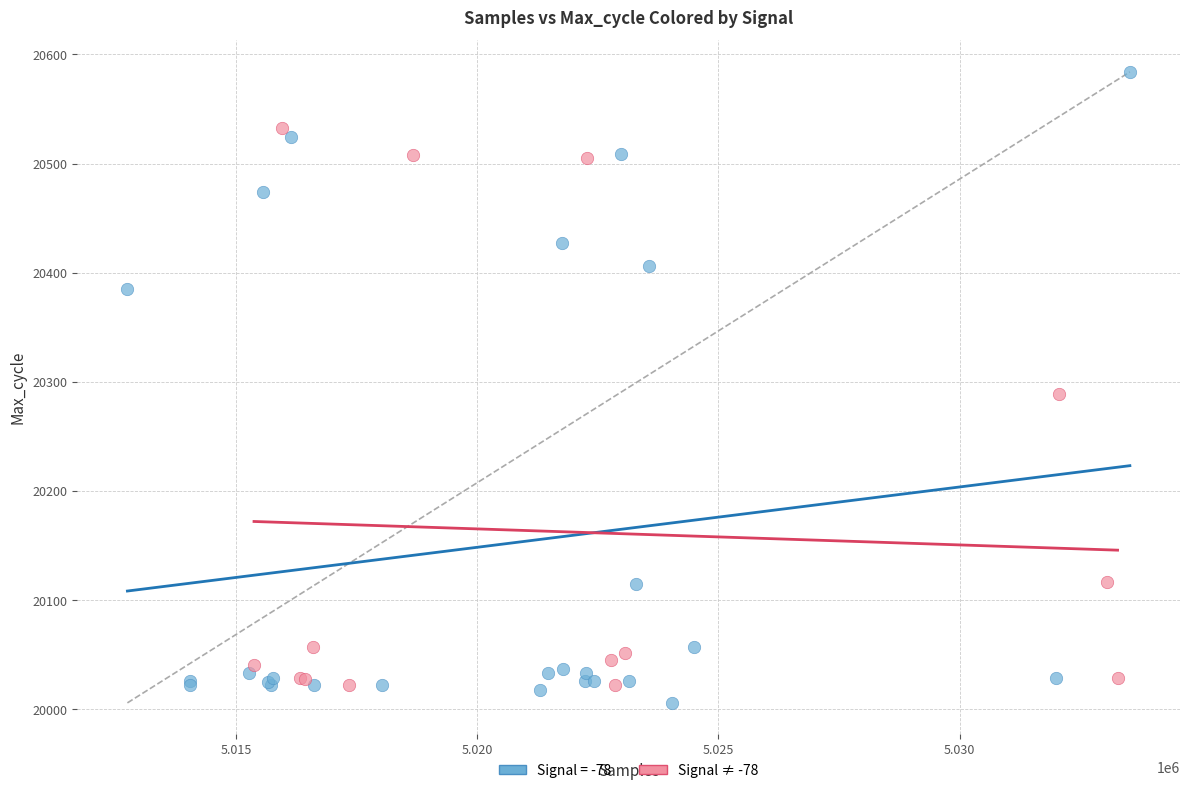

Which series reaches the maximum Y coordinate?

Signal = -78